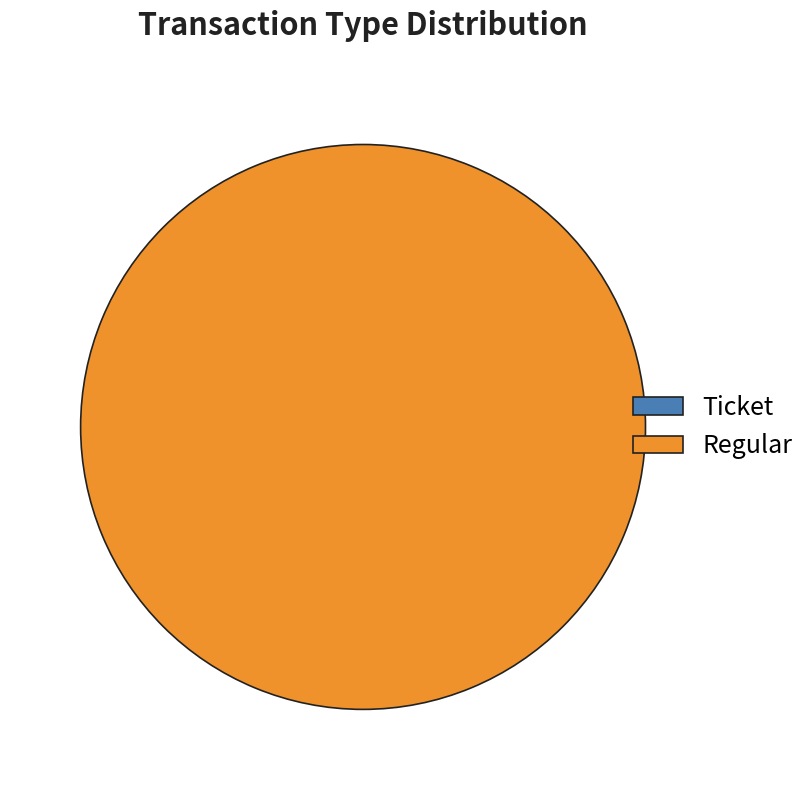

Is it true that Regular is 94% of the pie?

False